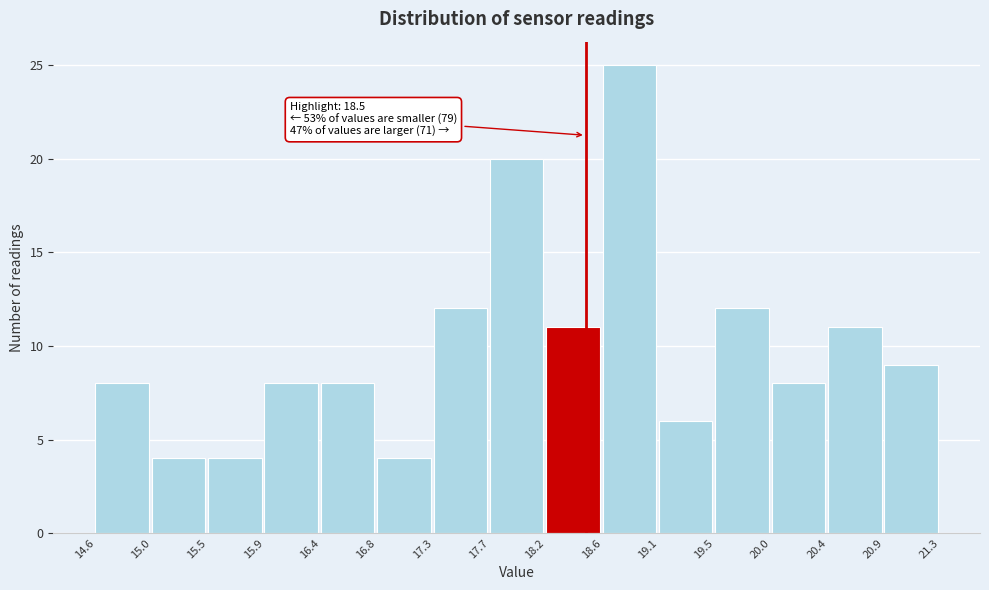

Over which range of the x-axis is the bar tallest?

18.6 to 19.1